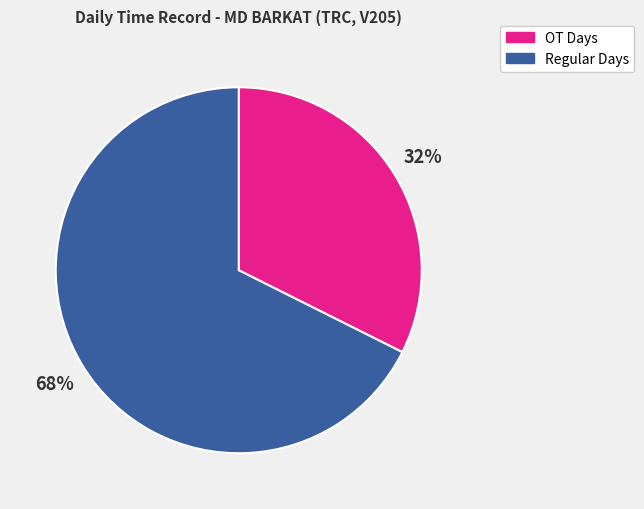

Which slice is the largest?

Regular Days